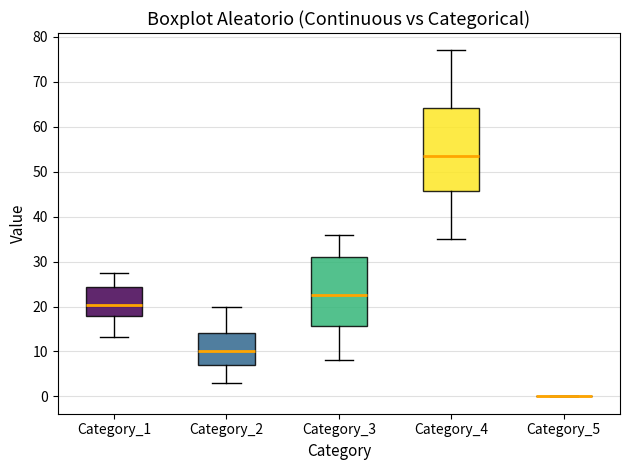

Which box is the tallest, from its lower edge to its upper edge?

Category_4